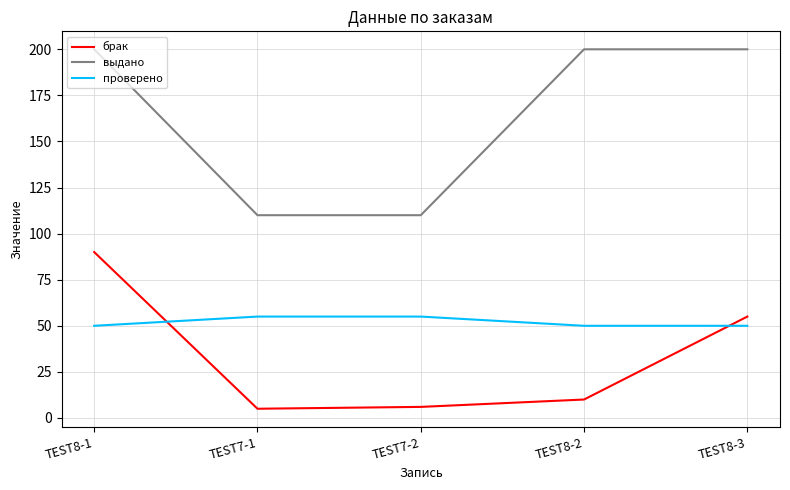

How many distinct data groups are displayed?

3